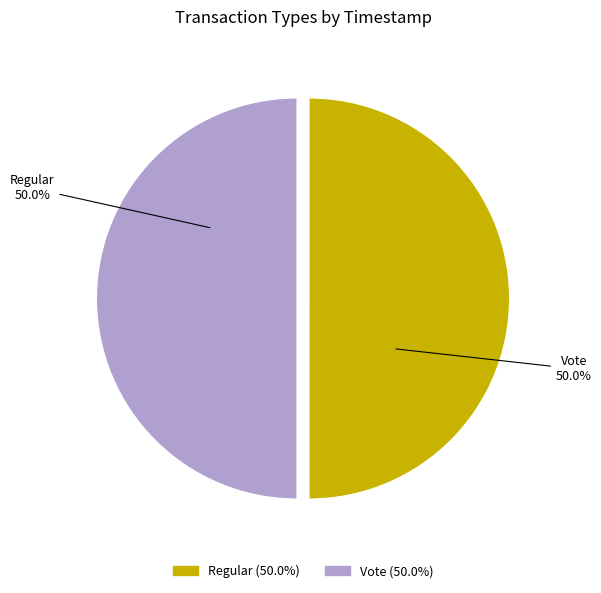

True or false: Vote accounts for 50% of the total.

True